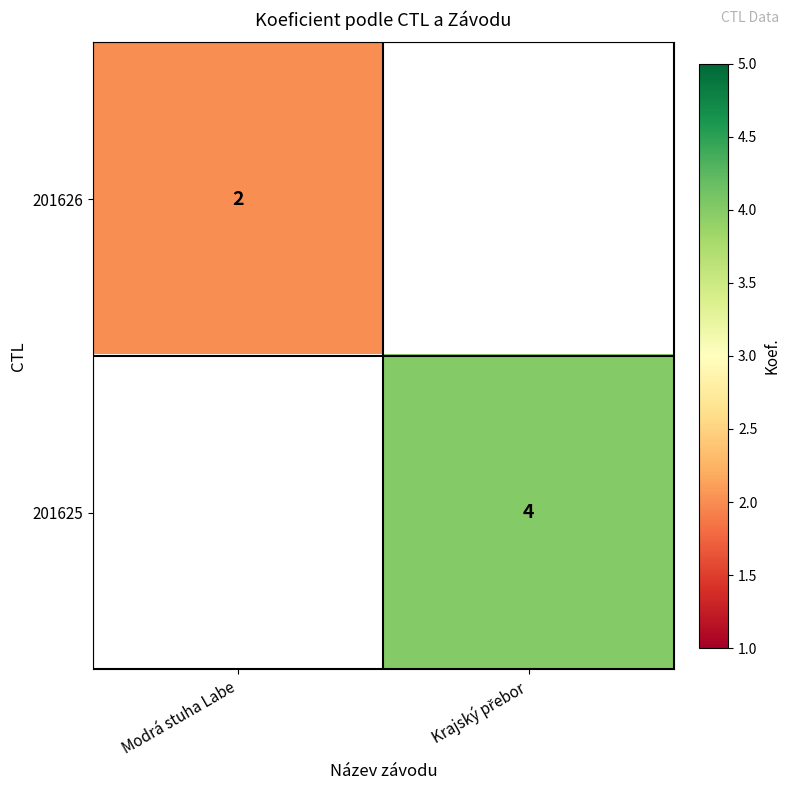

True or false: 201626 has a value of 1 at Modrá stuha Labe.

False